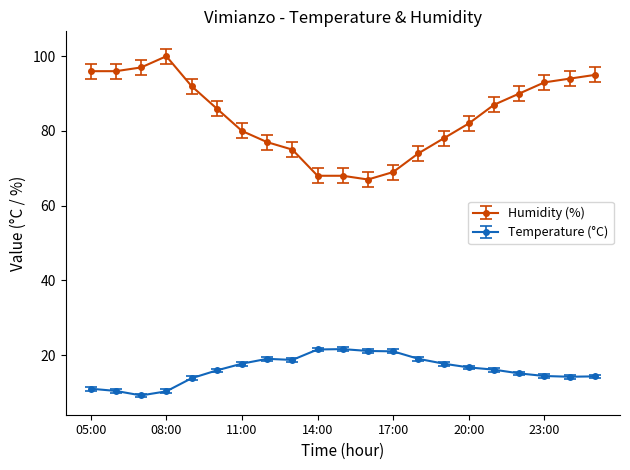

List the series in order of their overall mean, highest first.

Humidity (%), Temperature (°C)